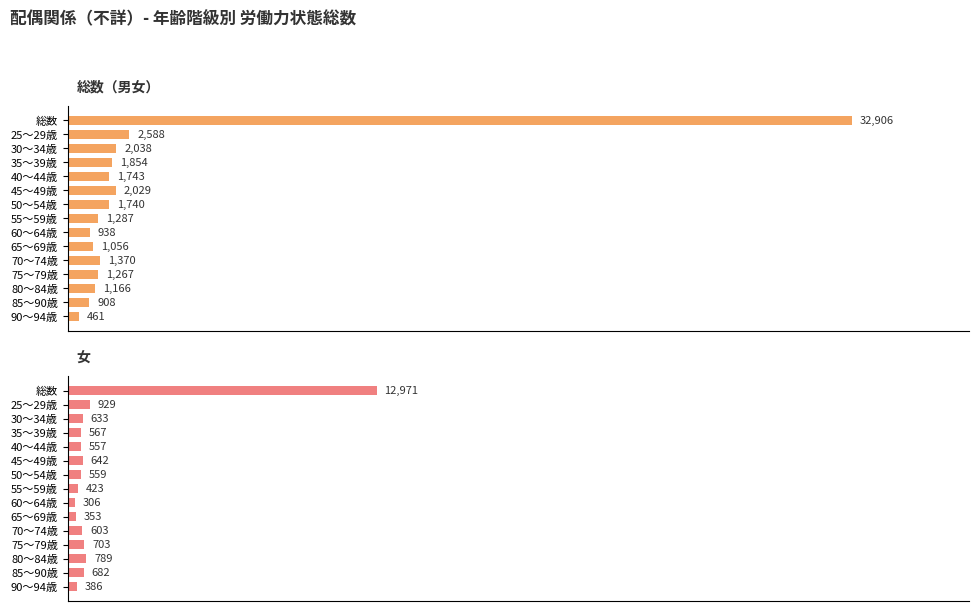

What is the value of the 総数（男女） bar at the 15th from the left?

461